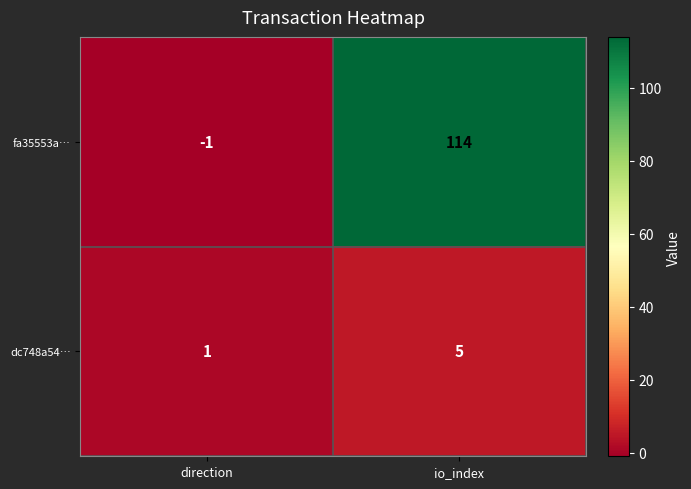

Is it true that fa35553a… equals 24 at io_index?

False